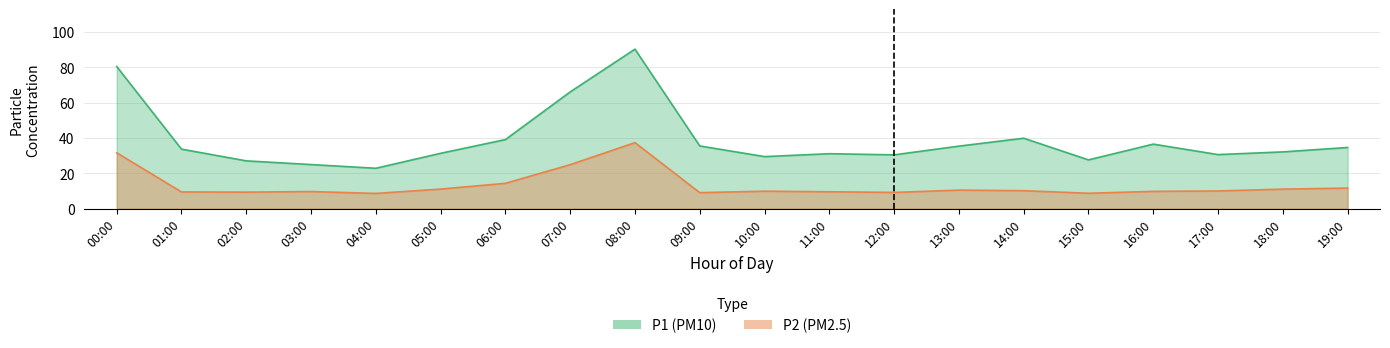

True or false: P1 has a value of 80.5 at 00:00.

True